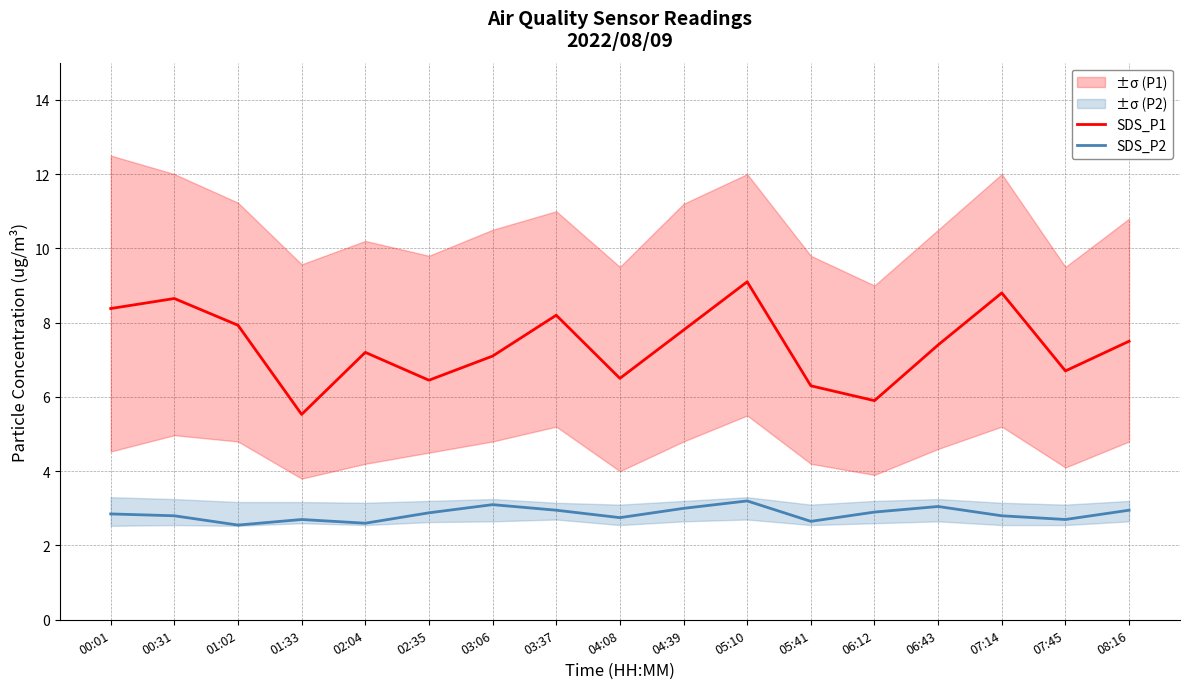

Reading left to right, transcribe all the data shown in this chart.

SDS_P1: 00:01=8.4	00:31=8.7	01:02=7.9	01:33=5.5	02:04=7.2	02:35=6.5	03:06=7.1	03:37=8.2	04:08=6.5	04:39=7.8	05:10=9.1	05:41=6.3	06:12=5.9	06:43=7.4	07:14=8.8	07:45=6.7	08:16=7.5
SDS_P2: 00:01=2.9	00:31=2.8	01:02=2.5	01:33=2.7	02:04=2.6	02:35=2.9	03:06=3.1	03:37=3.0	04:08=2.8	04:39=3.0	05:10=3.2	05:41=2.6	06:12=2.9	06:43=3.0	07:14=2.8	07:45=2.7	08:16=3.0